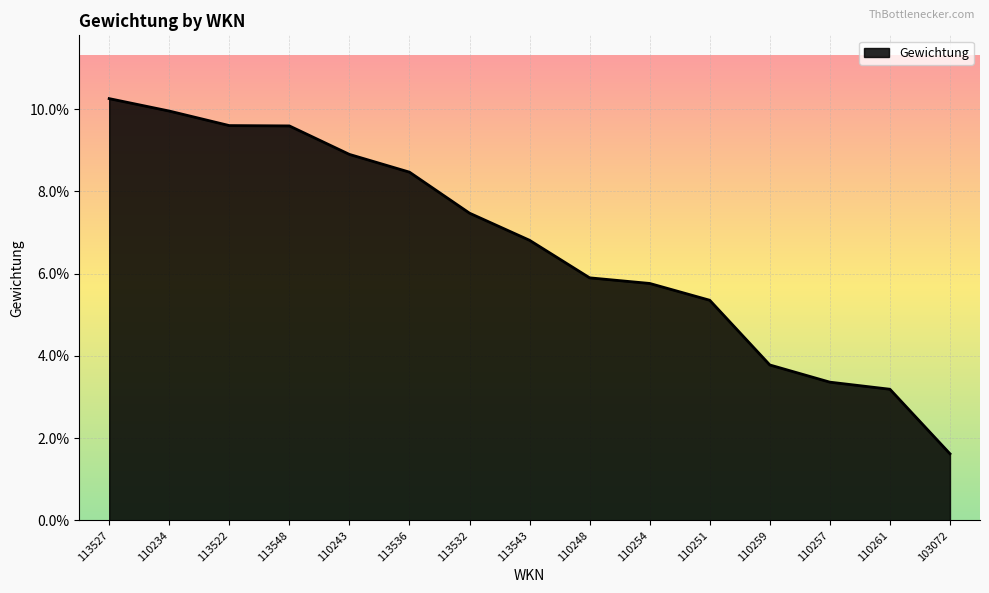

What is the label of the 12th point from the left?

110259